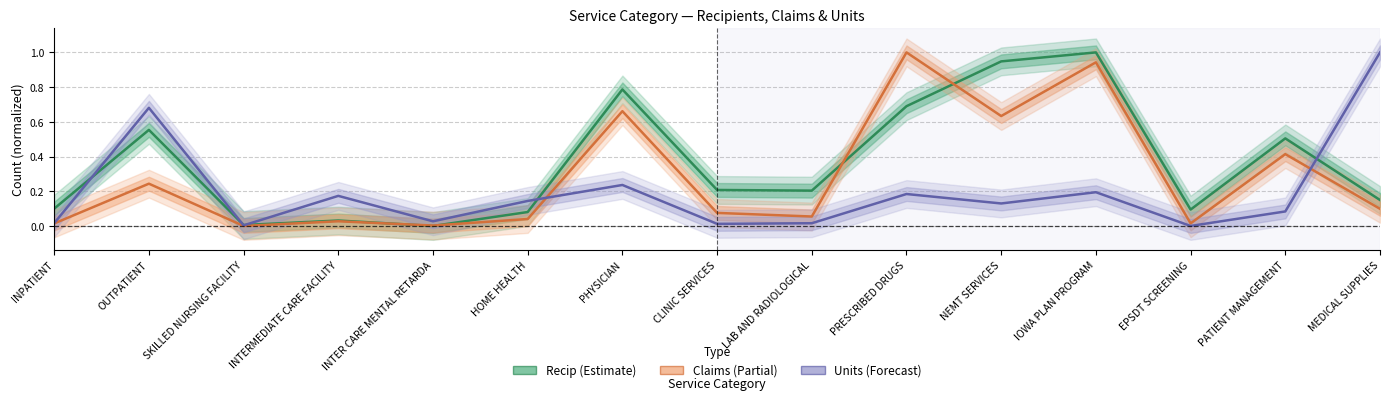

At which category does Units reach its first local valley?

SKILLED NURSING FACILITY